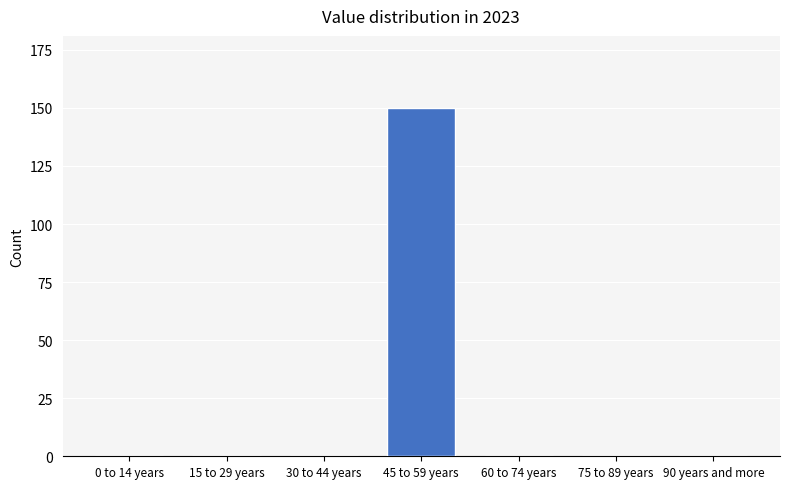

Reading left to right, extract all data points from this chart.

0 to 14 years=0	15 to 29 years=0	30 to 44 years=0	45 to 59 years=150	60 to 74 years=0	75 to 89 years=0	90 years and more=0